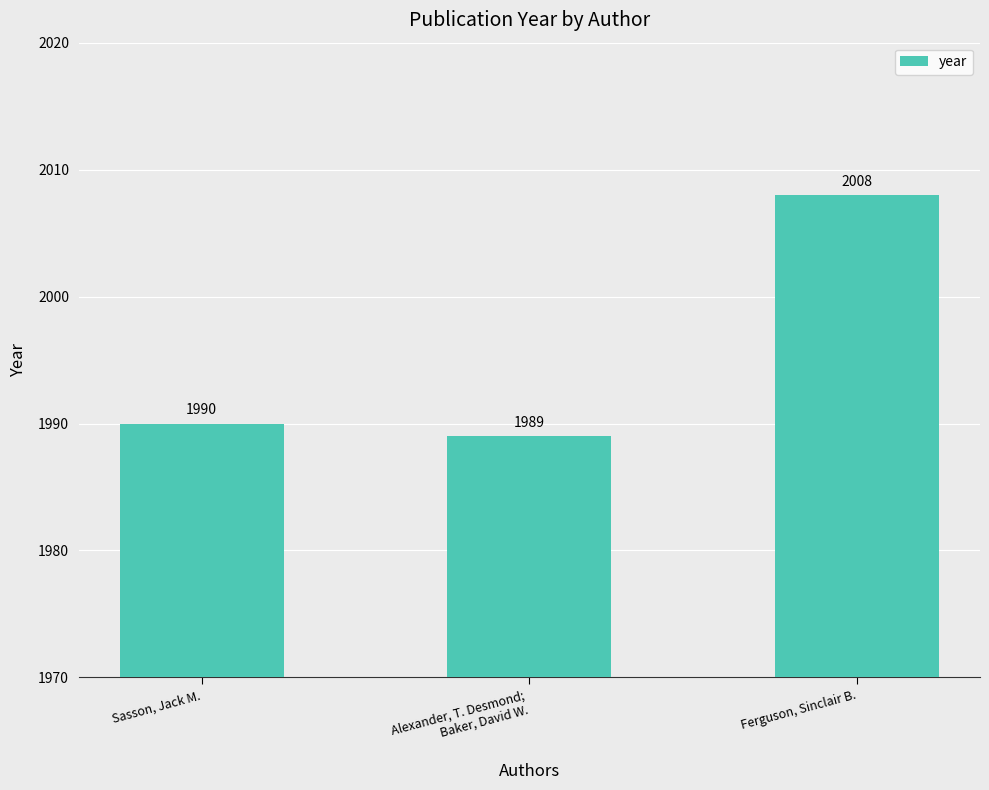

Is it true that the value at Ferguson, Sinclair B. is 2008?

True